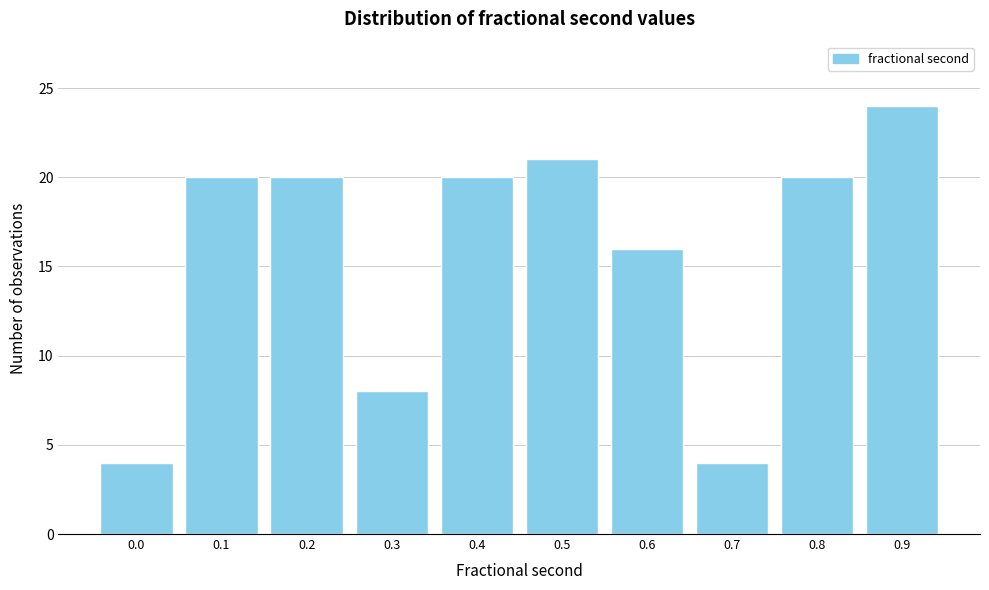

Reading right to left, extract all data points from this chart.

0.9=24	0.8=20	0.7=4	0.6=16	0.5=21	0.4=20	0.3=8	0.2=20	0.1=20	0.0=4